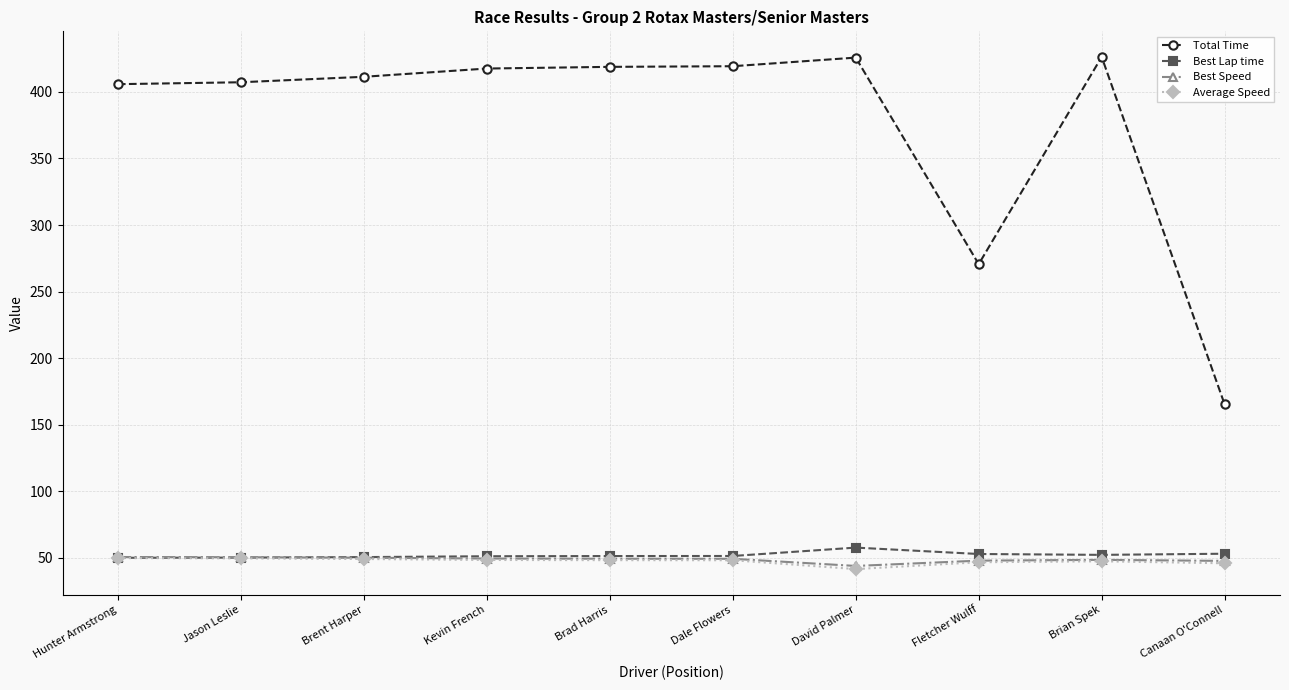

What is the maximum value shown in the chart?

426.3